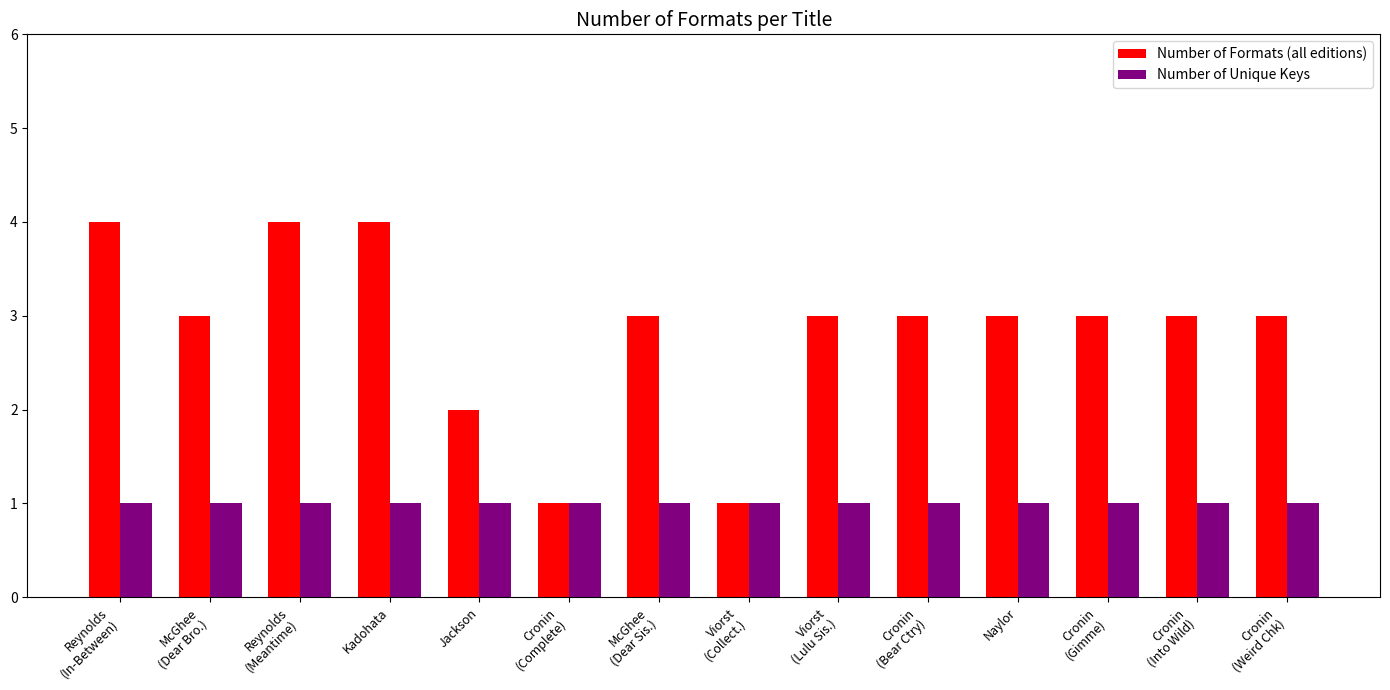

Which series has the largest range (max minus min)?

Number of Formats (all editions)